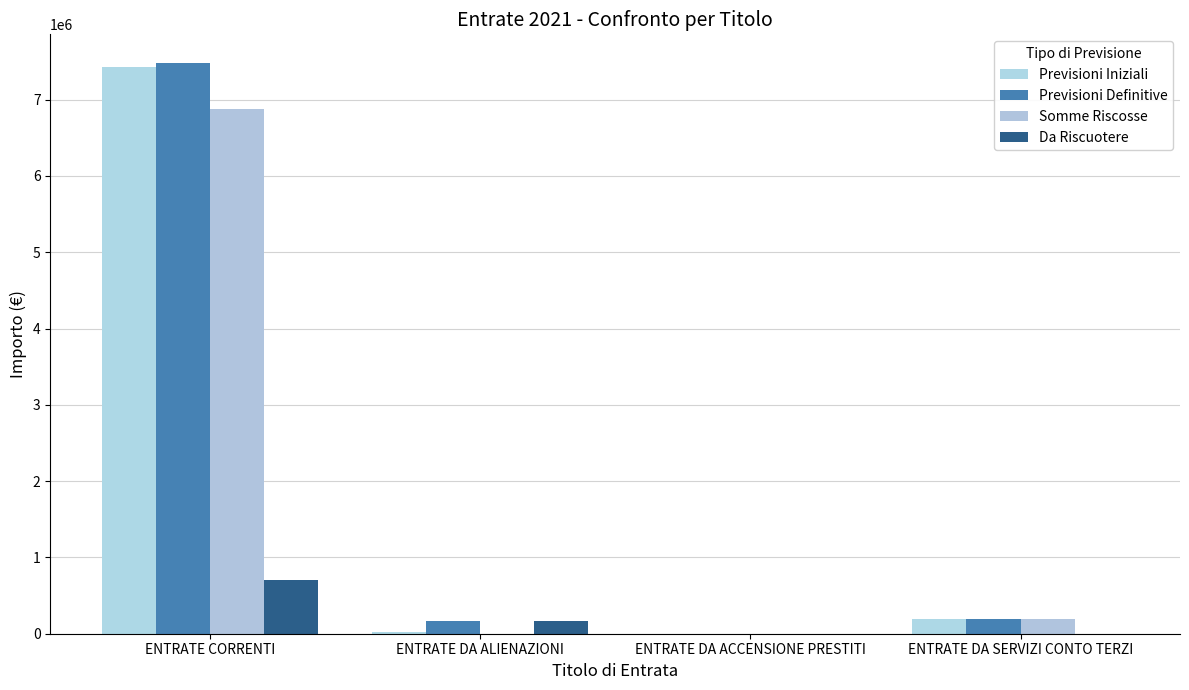

True or false: Da Riscuotere has a value of 291456 at ENTRATE DA ALIENAZIONI.

False